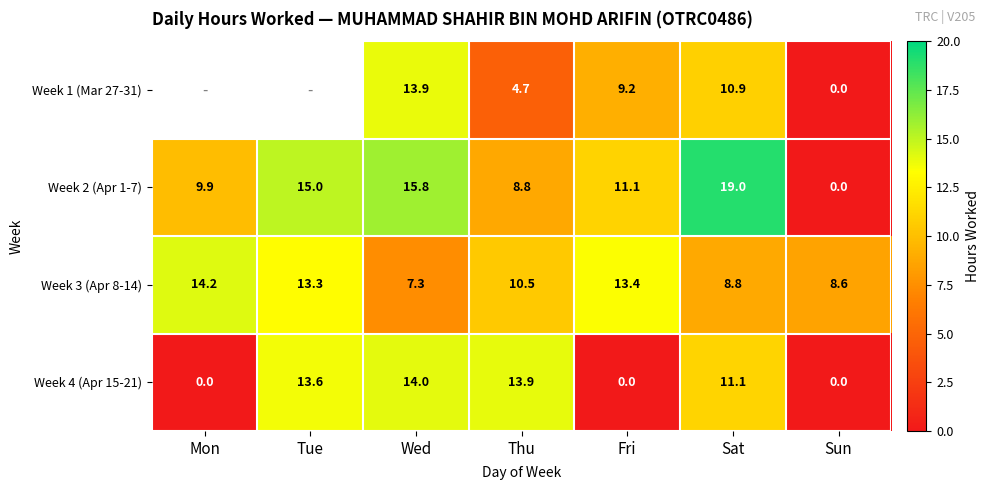

Rank the series at Thu from lowest to highest value.

Week 1 (Mar 27-31), Week 2 (Apr 1-7), Week 3 (Apr 8-14), Week 4 (Apr 15-21)